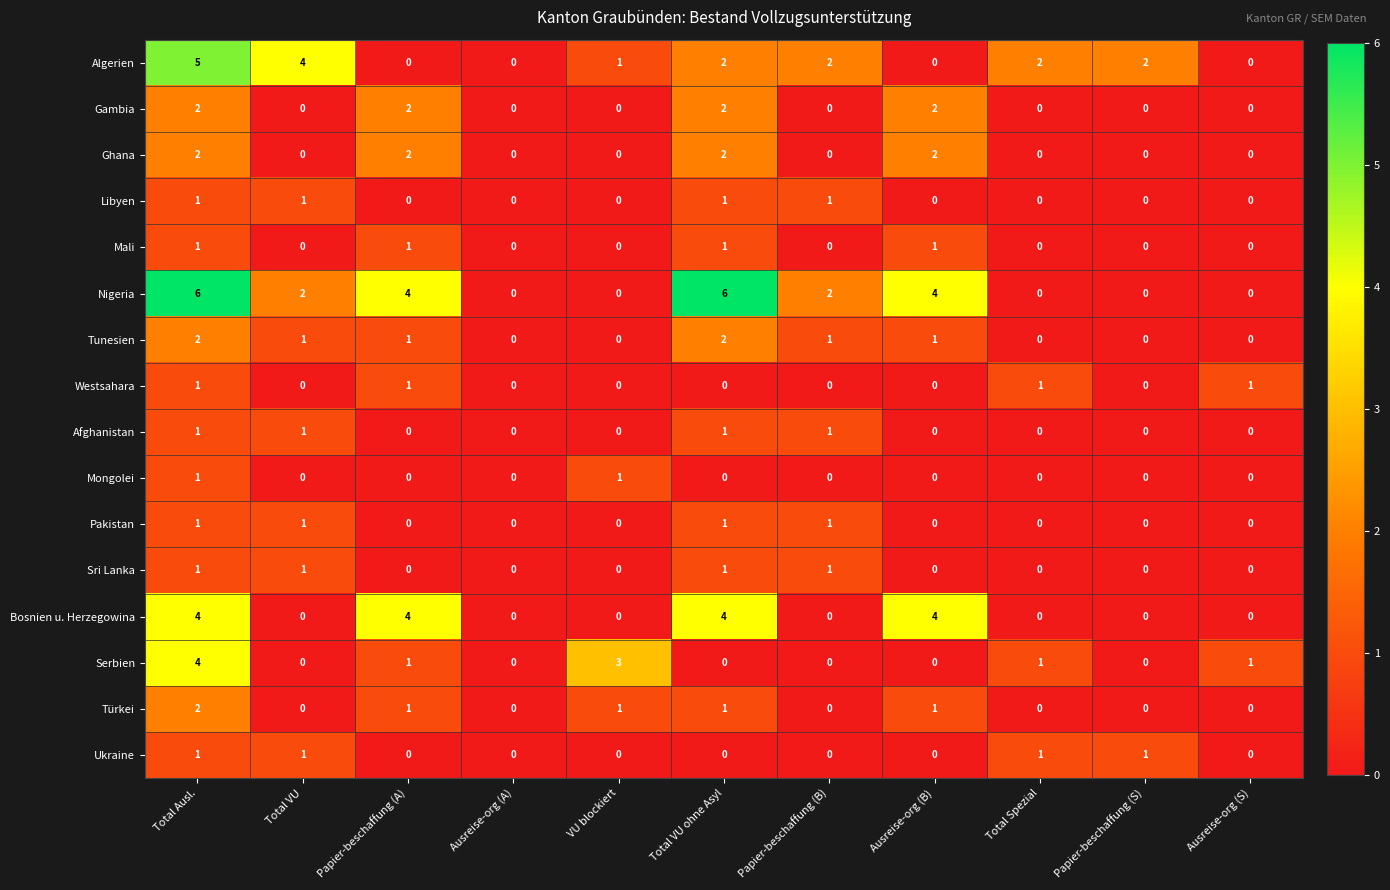

What is the sum of the Serbien values at VU blockiert and Total VU ohne Asyl?

3